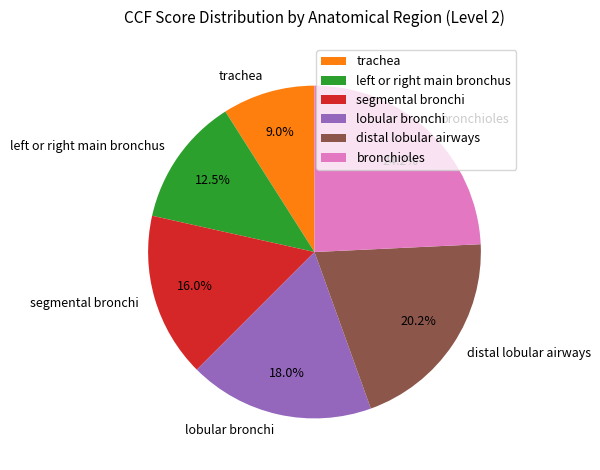

Does distal lobular airways represent more than half of the total?

No